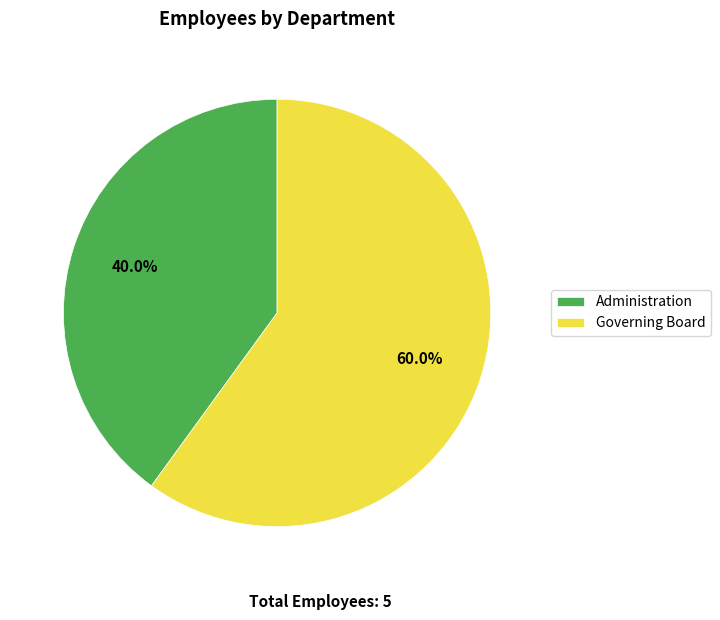

Which slice is the largest?

Governing Board